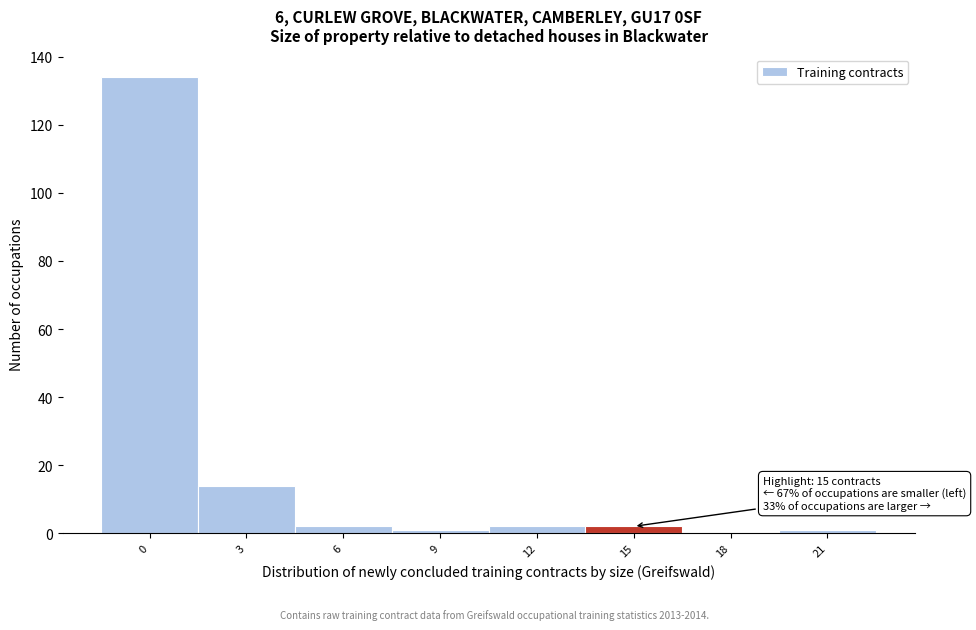

Reading left to right, transcribe all the data shown in this chart.

0=134	3=14	6=2	9=1	12=2	15=2	18=0	21=1